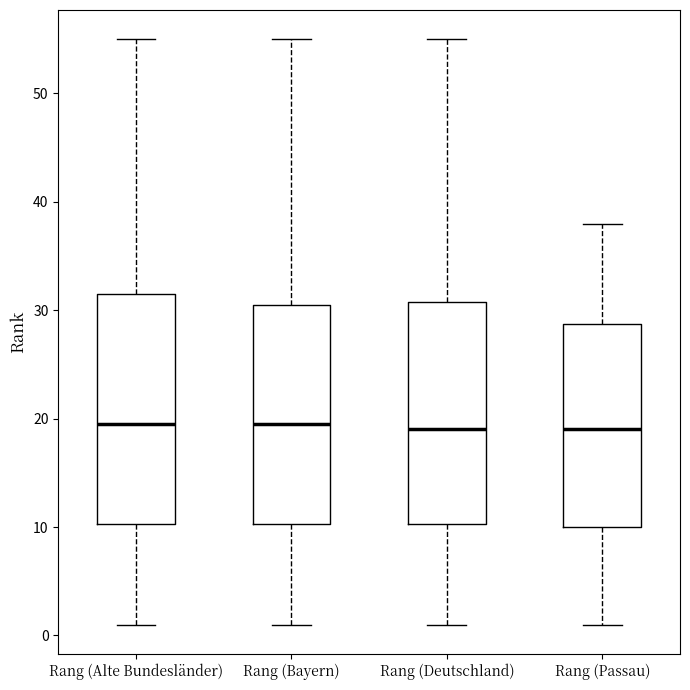

Reading left to right, transcribe this box plot: for each box, give where its median line is, the range the box spans, and where its two whiskers end, as read against the y-axis. The values are not printed on the chart, so give them approximately, as read against the axis.

Rang (Alte Bundesländer): median 20, box 10 to 32, whiskers 1 to 55
Rang (Bayern): median 20, box 10 to 31, whiskers 1 to 55
Rang (Deutschland): median 19, box 10 to 31, whiskers 1 to 55
Rang (Passau): median 19, box 10 to 29, whiskers 1 to 38